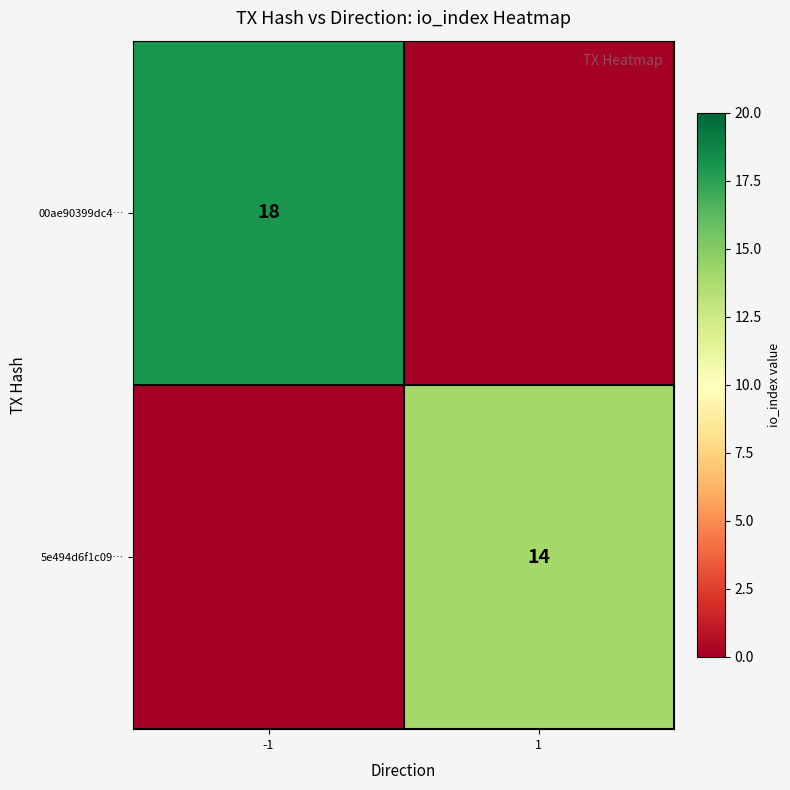

Count the number of categories in the chart.

2